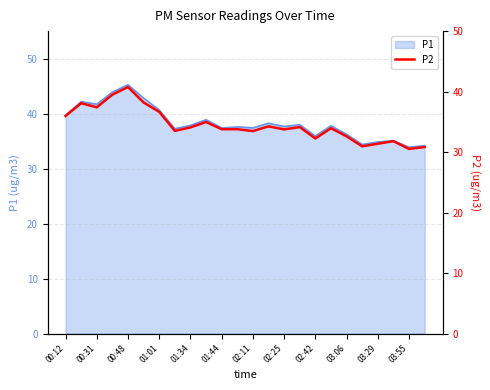

What is the difference between the maximum and second lowest values?

9.9